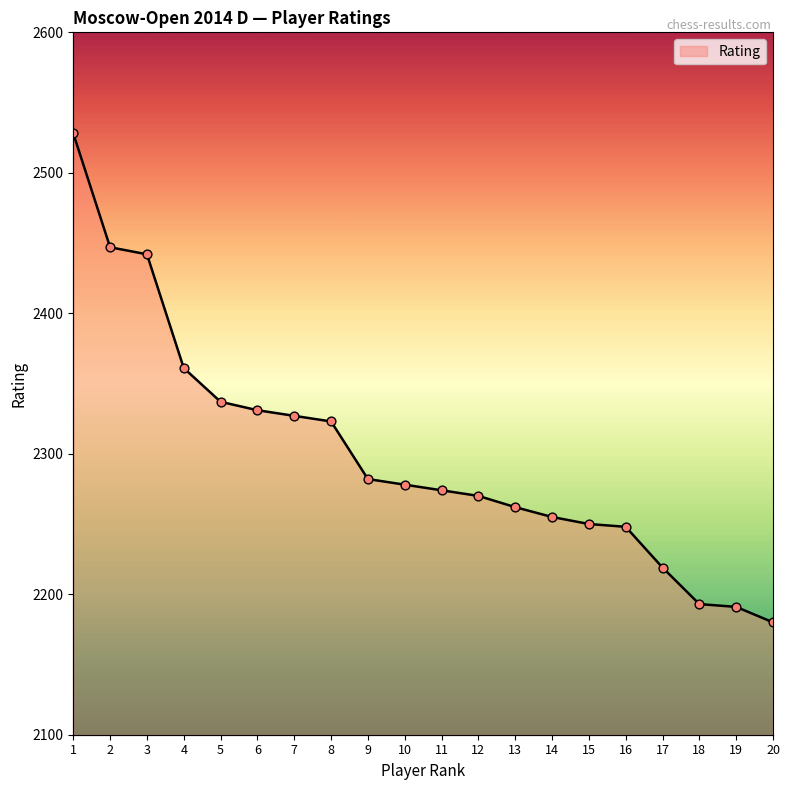

Which has a higher value, 14 or 13?

13